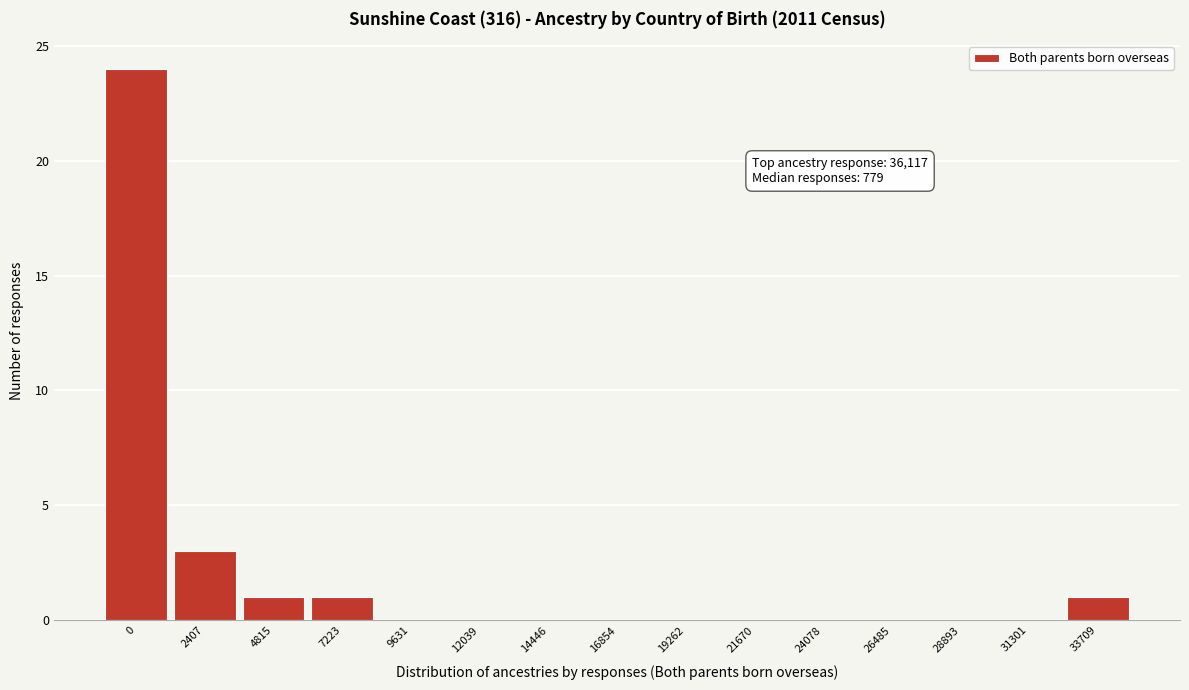

Reading left to right, transcribe all the data shown in this chart.

0=24	2407=3	4815=1	7223=1	9631=0	12039=0	14446=0	16854=0	19262=0	21670=0	24078=0	26485=0	28893=0	31301=0	33709=1